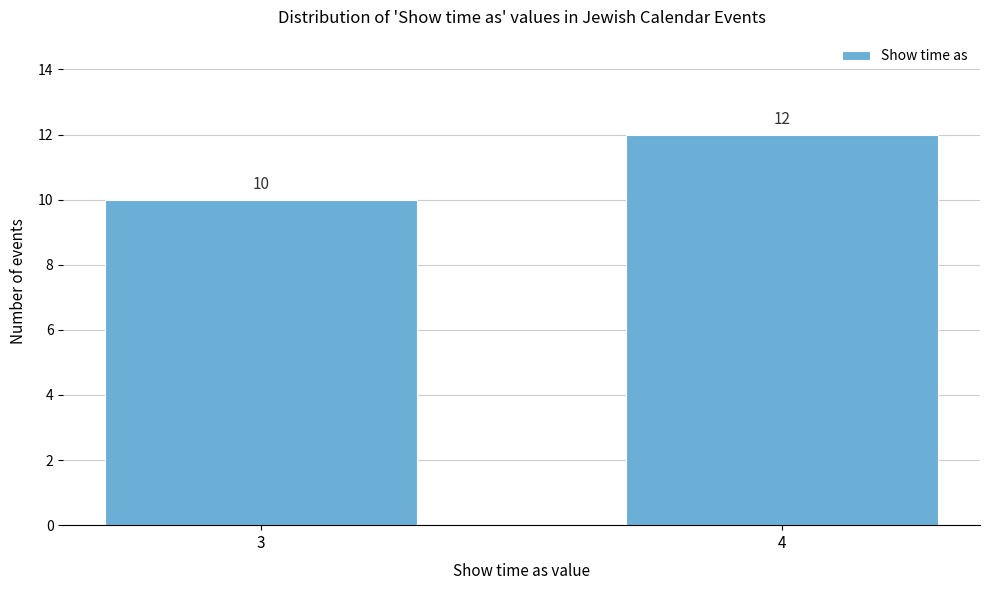

Reading left to right, extract all data points from this chart.

3=10	4=12